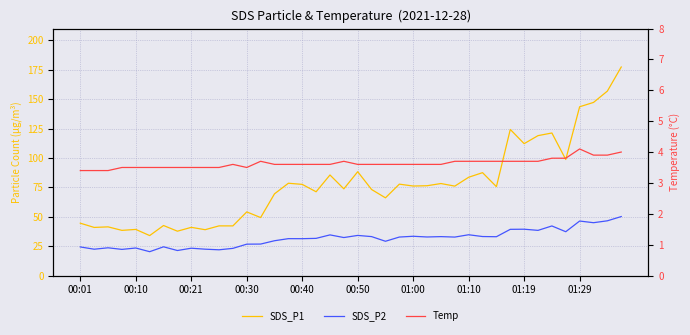

At how many categories does at least one series exceed 51?

27